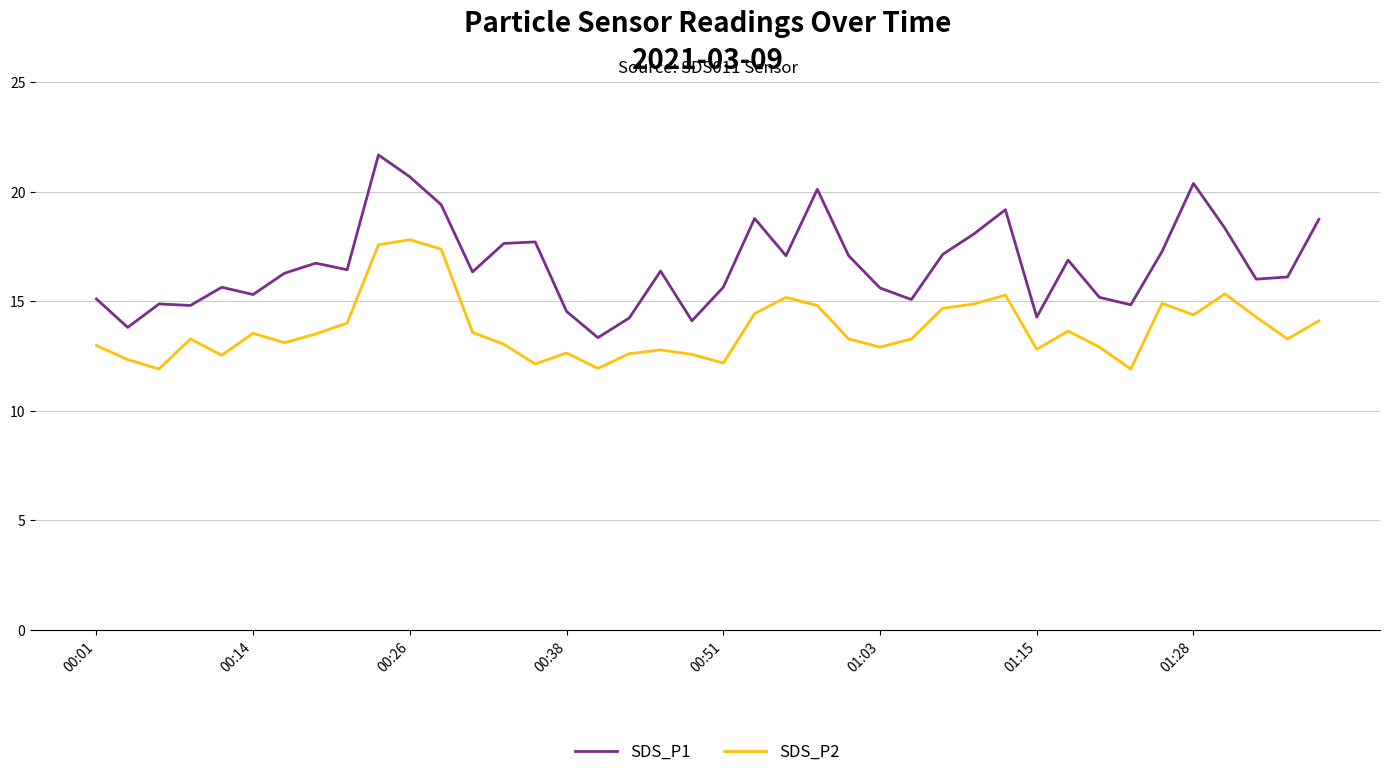

List the series in order of their peak value, highest first.

SDS_P1, SDS_P2